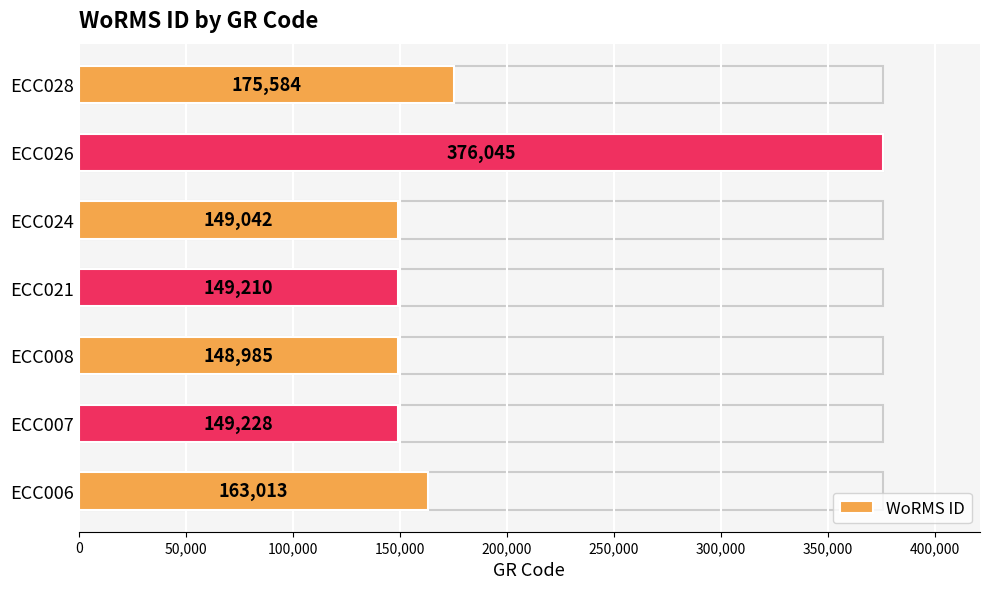

True or false: the data shows 163013 at ECC006.

True